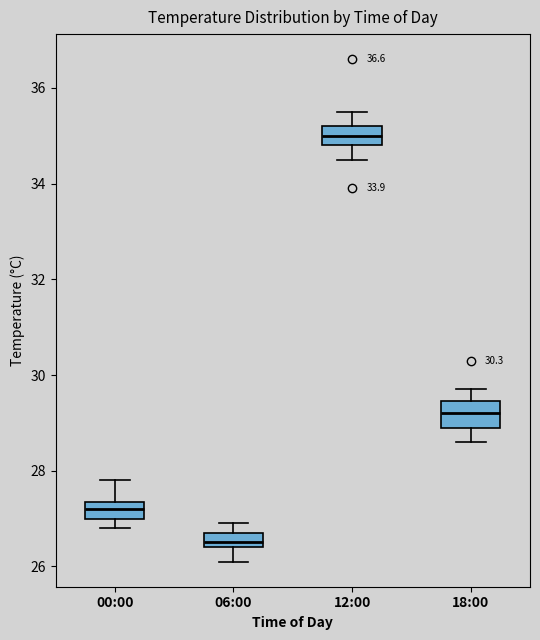

Where does the upper whisker of the box for 12:00 end on the y-axis? The values are not printed on the chart, so give them approximately, as read against the axis.

35.6